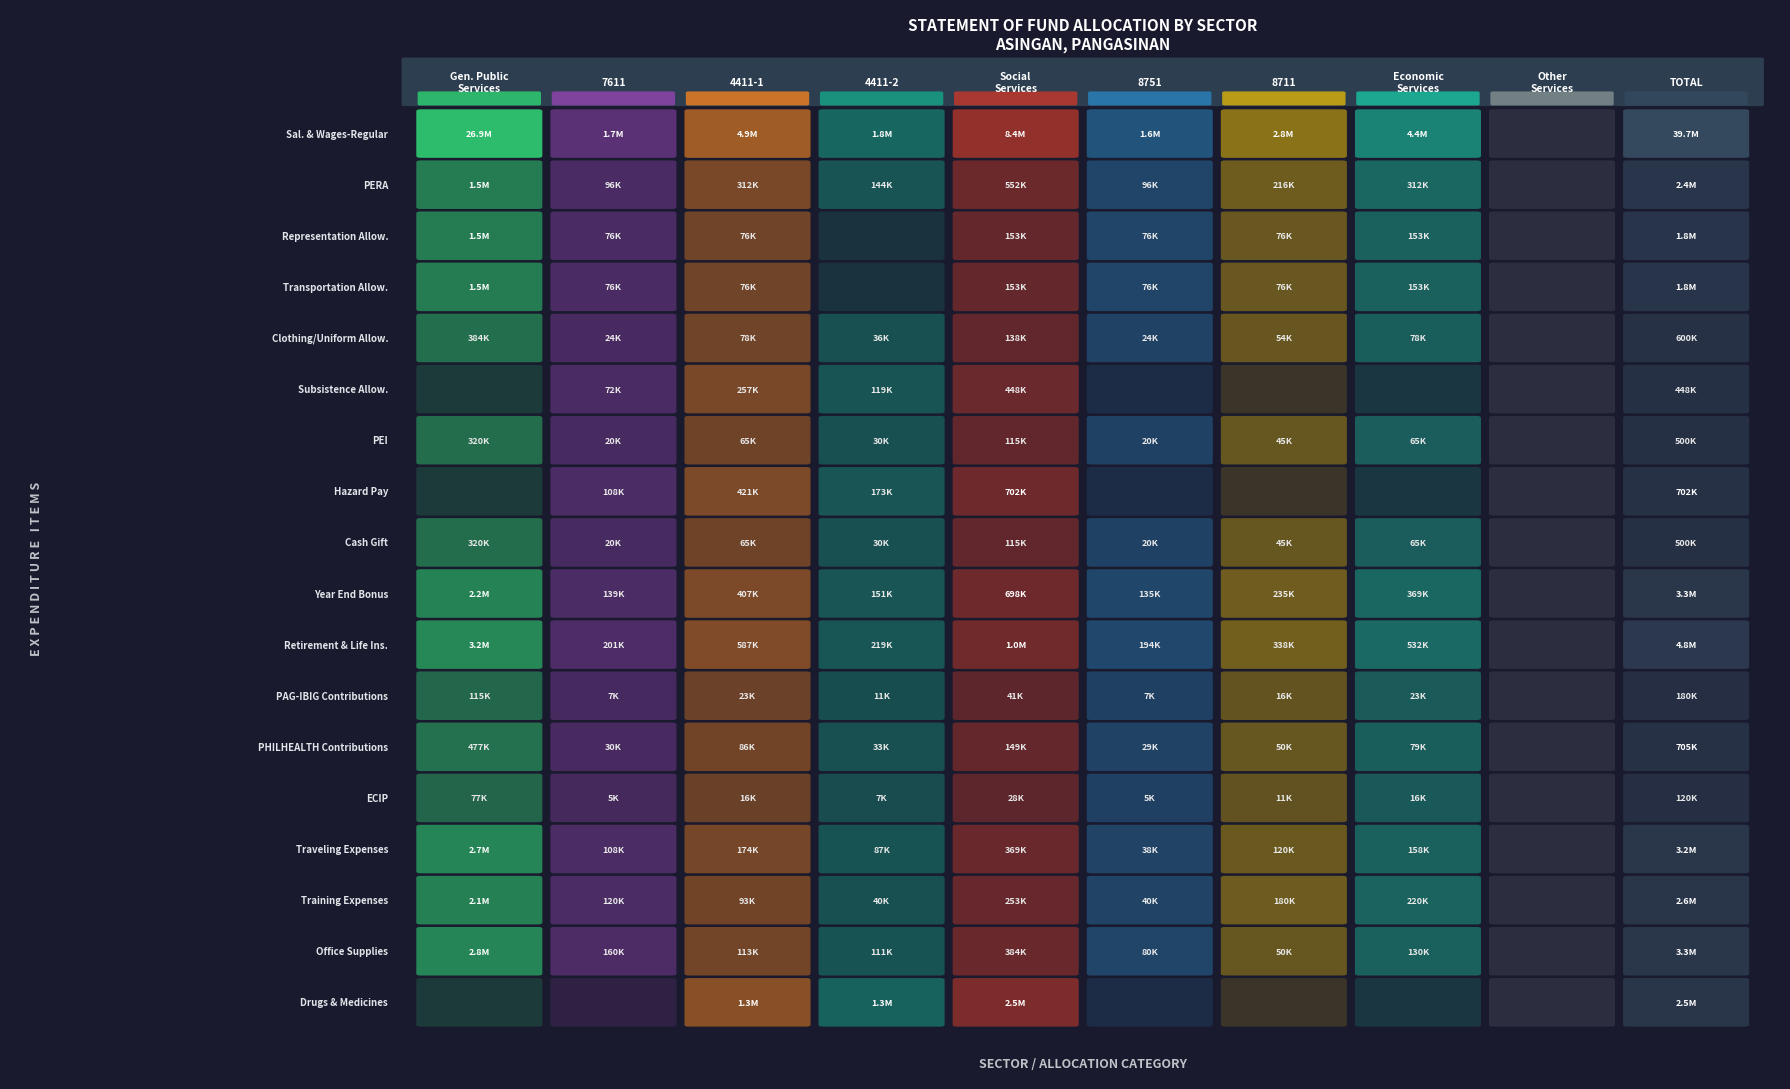

Which series changed the most between 5 and 6?

Salaries & Wages-Regular